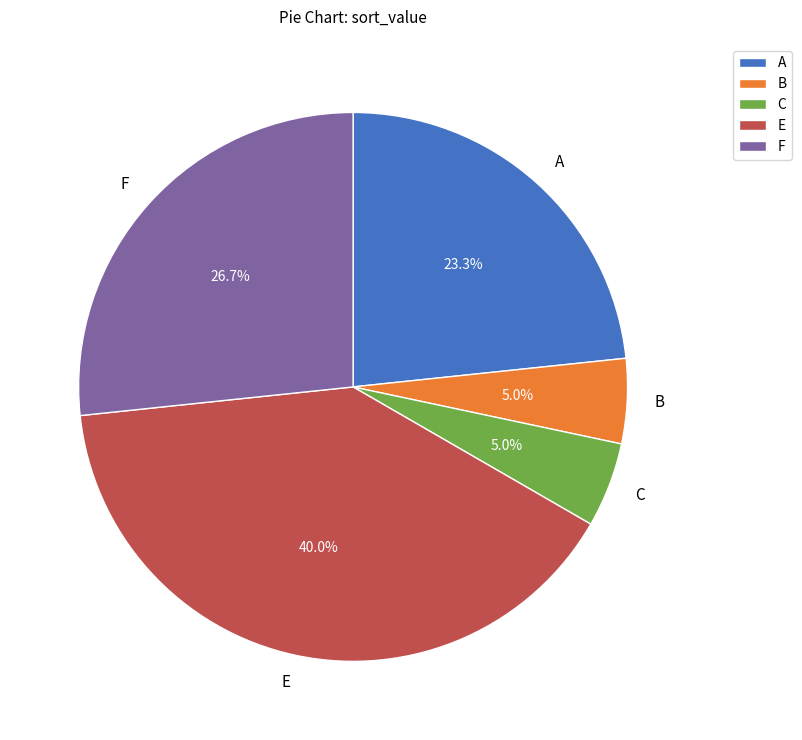

Is the sum of B and E greater than half?

No